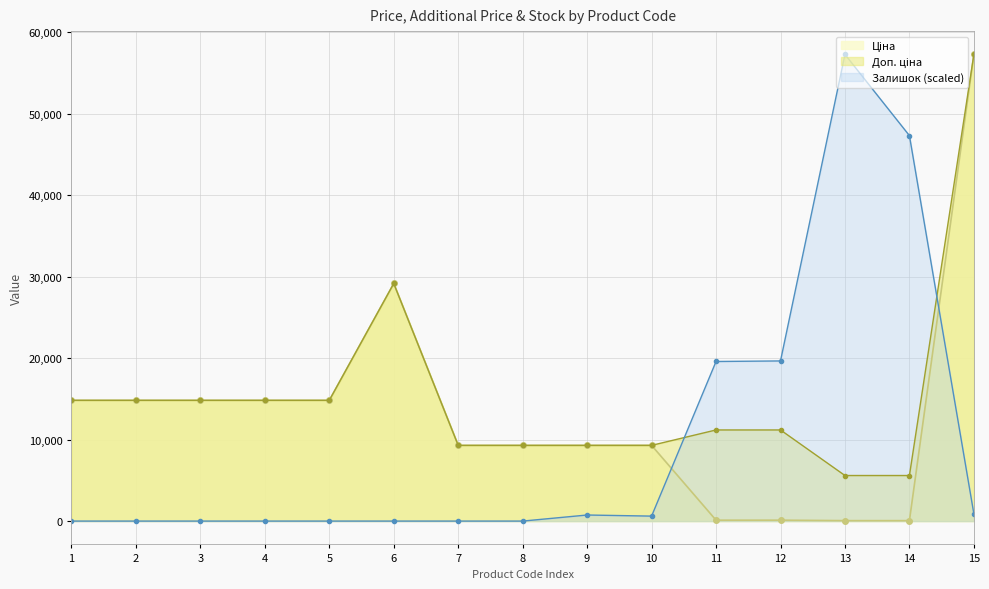

What is the total value across all series at 3?

29635.2